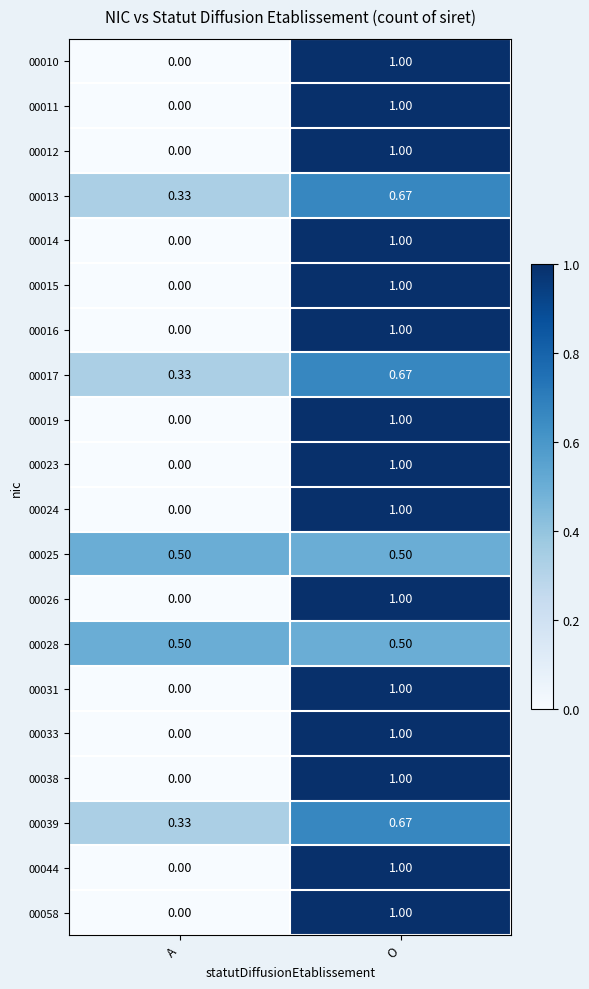

At which category does the chart reach its peak across all series?

O